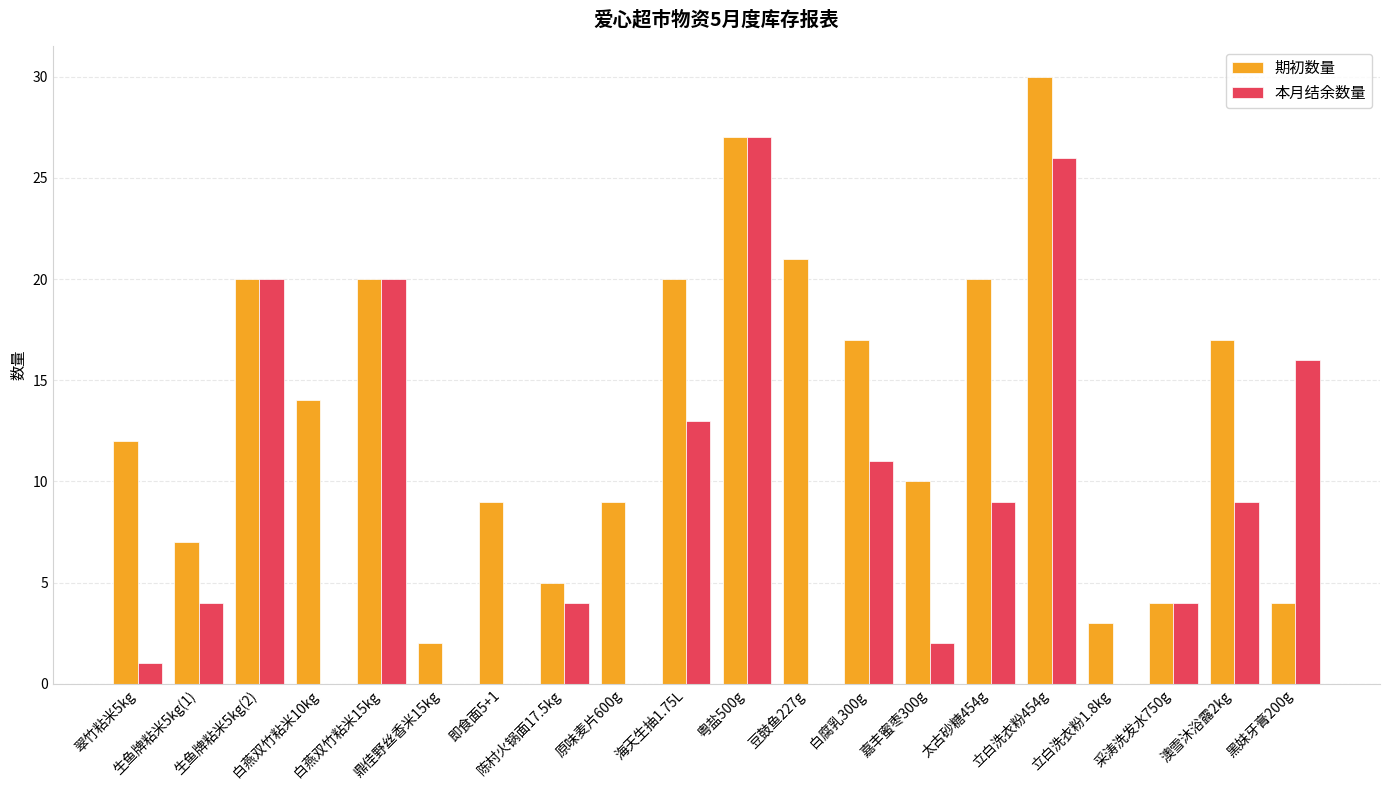

Which series has the largest total across all categories?

期初数量